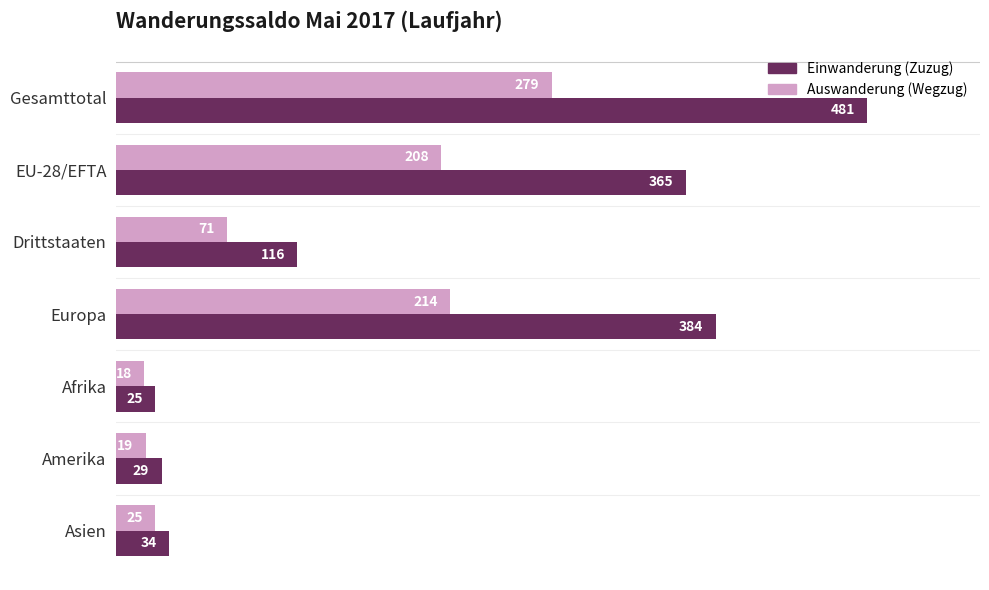

The Auswanderung (Wegzug) series shows 71 at Drittstaaten. True or false?

True